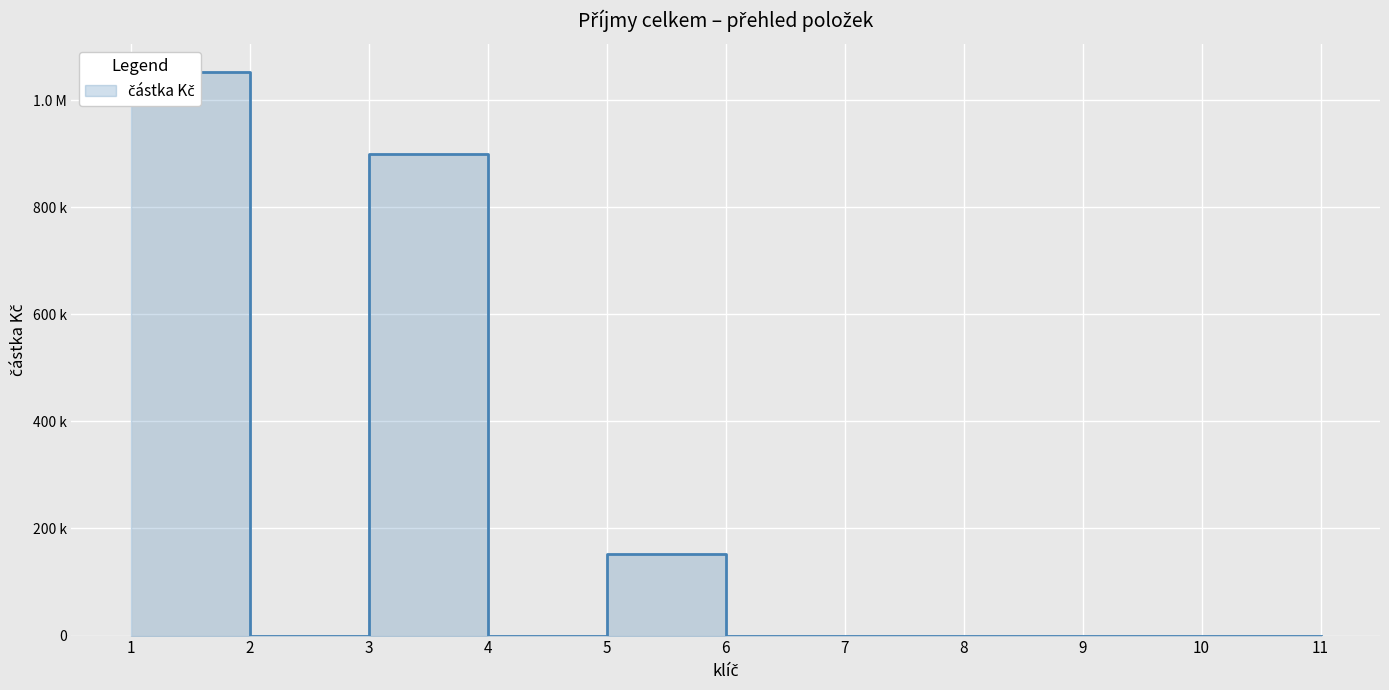

True or false: the data shows 0 at 2.

True